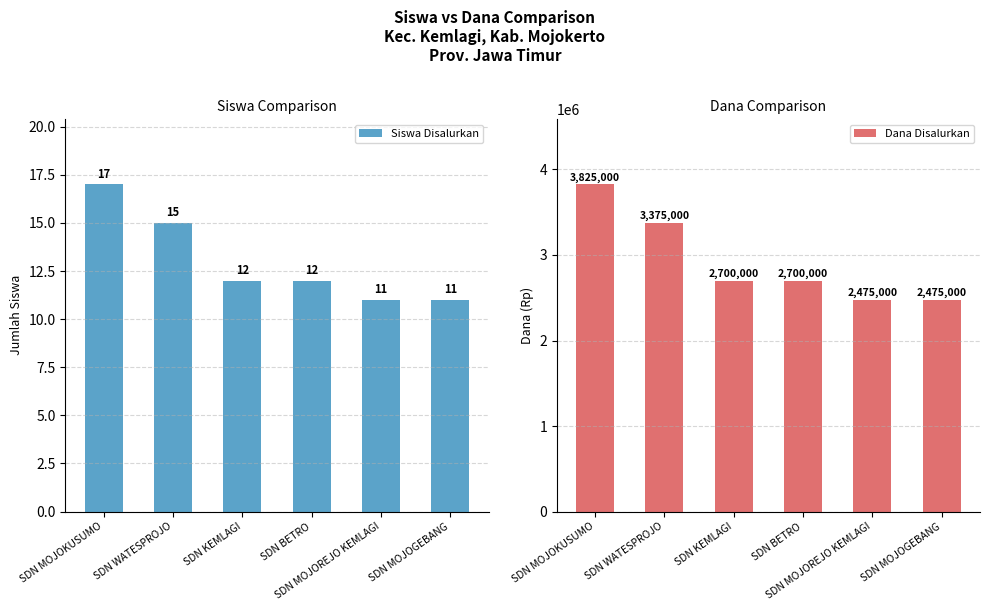

What is the greatest value displayed?

3825000